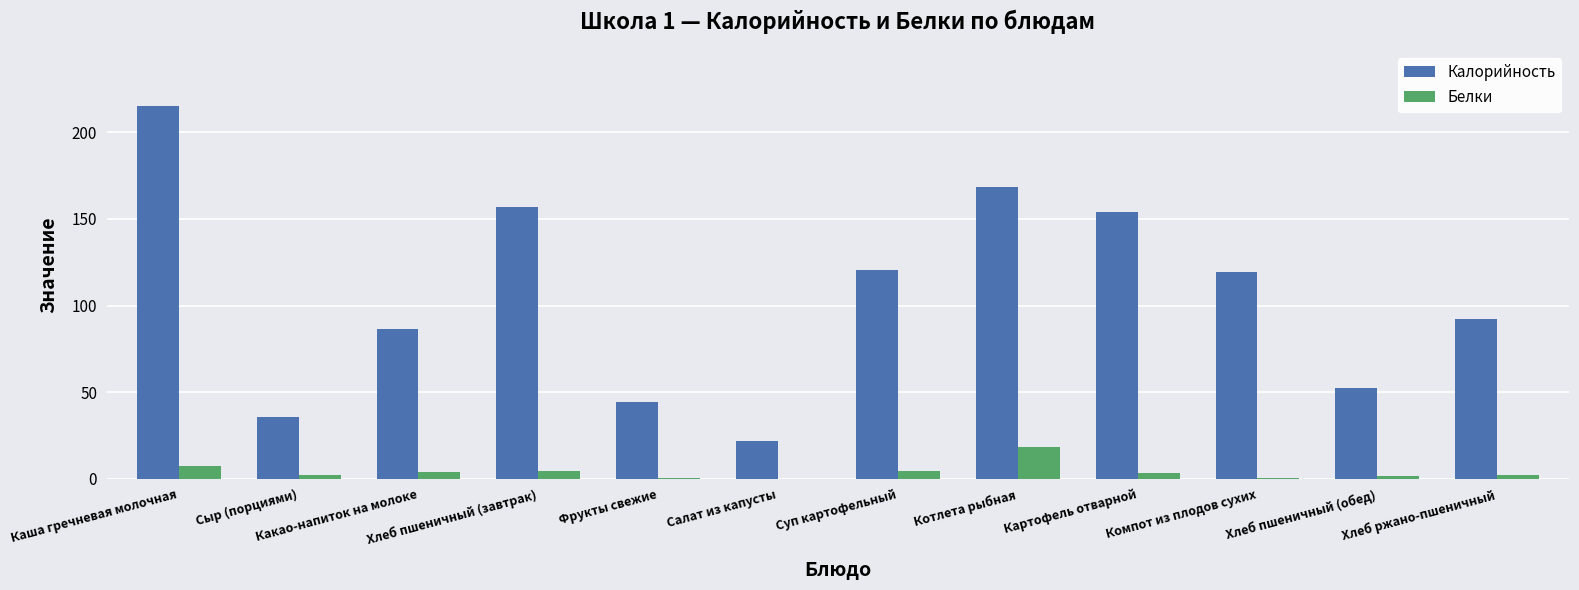

The Белки series shows 18.6 at Котлета рыбная. True or false?

True